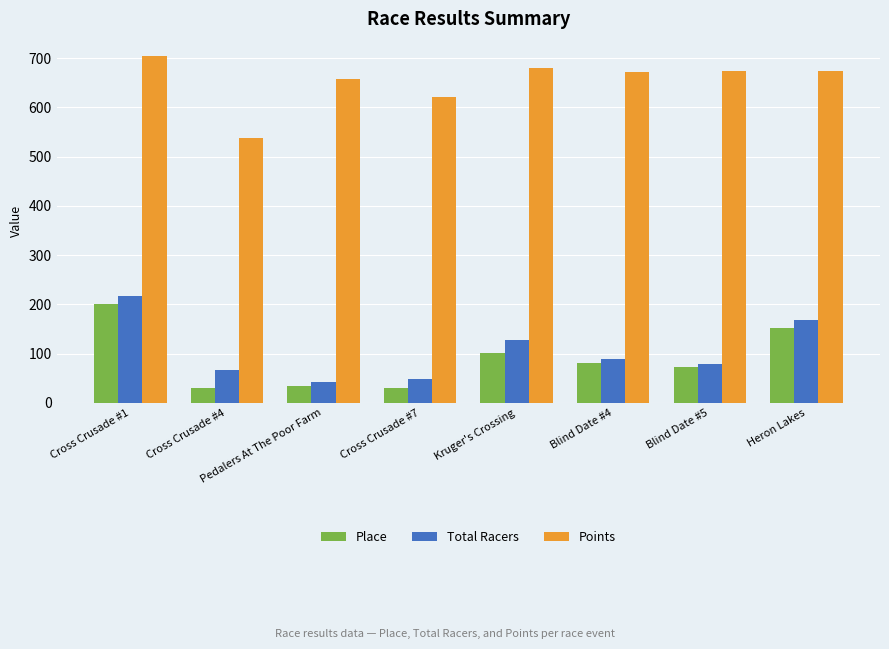

Between Kruger's Crossing and Heron Lakes, which series saw the biggest shift?

Place